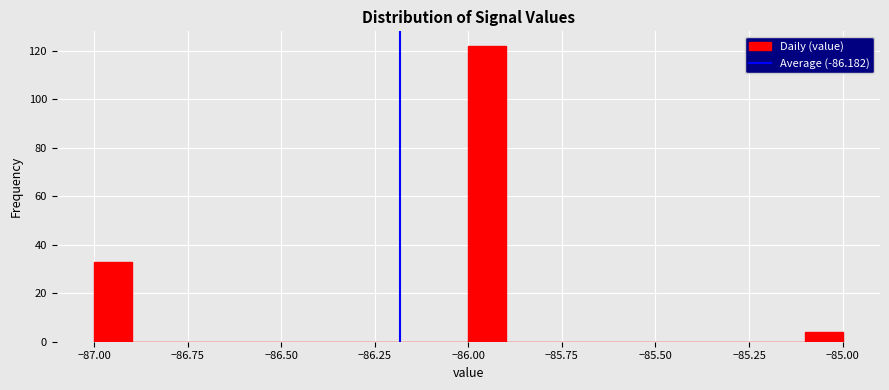

Around what value on the x-axis is the tallest bar? Give the approximate position of its centre, as read against the axis.

-85.95